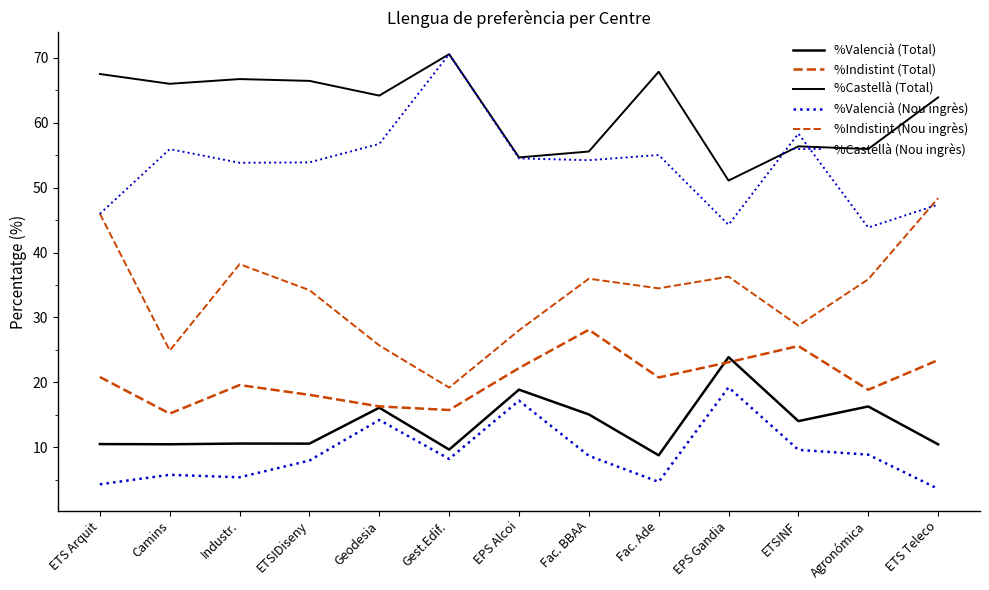

What is the average value of the %Castellà (Total) series?

62.1